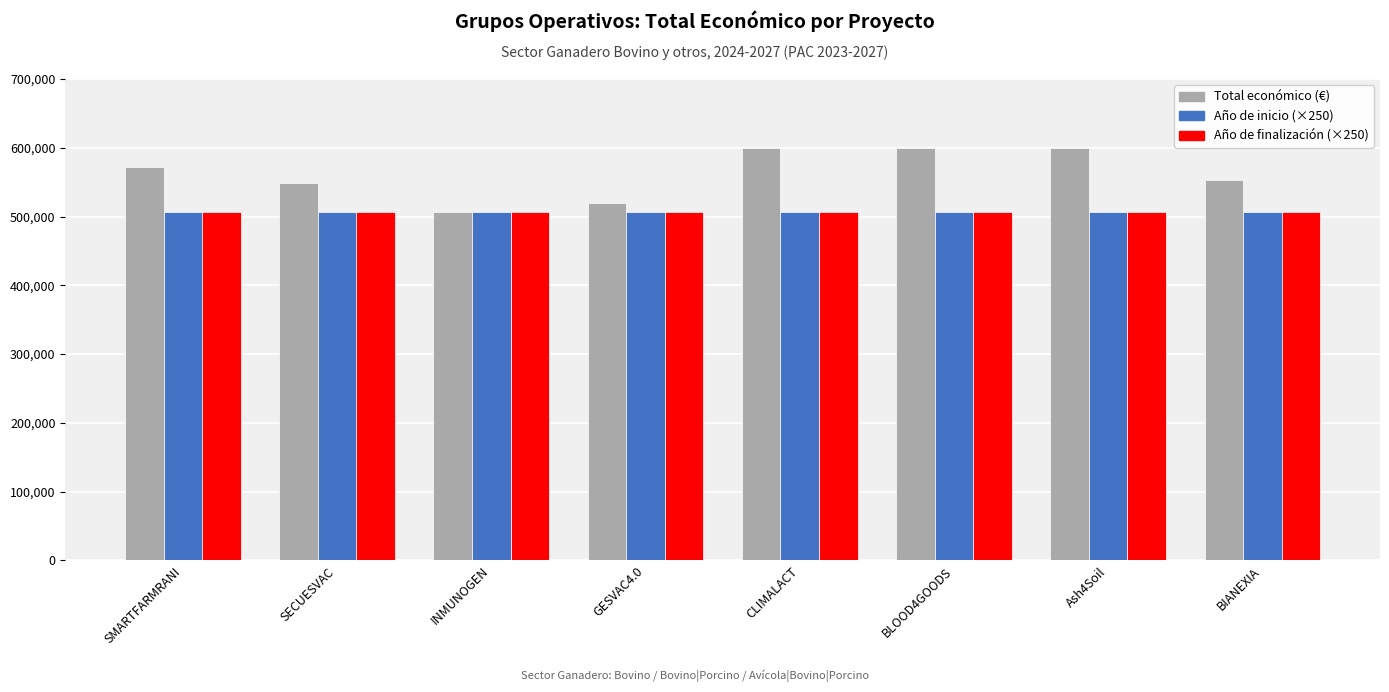

What is the smallest value displayed?

506000